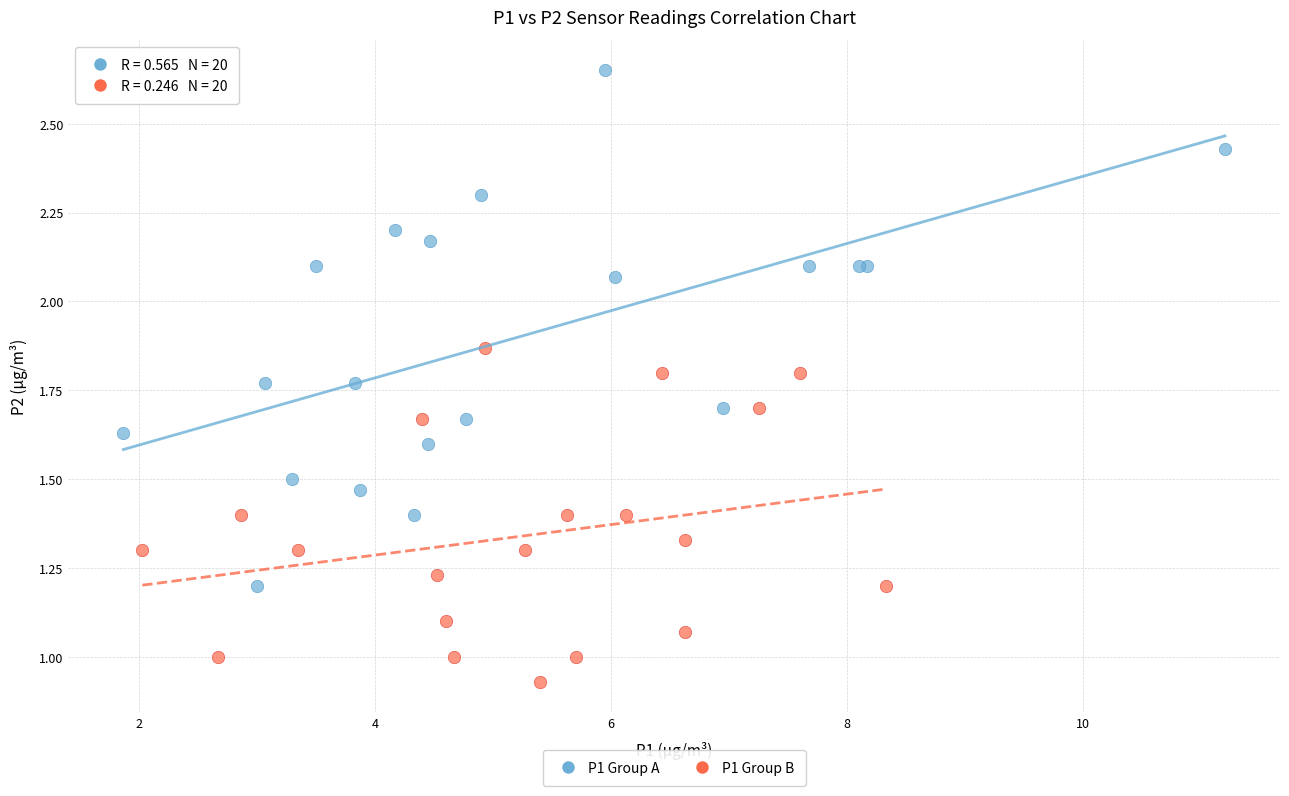

Which series contains the lowest Y value?

P1 Group B